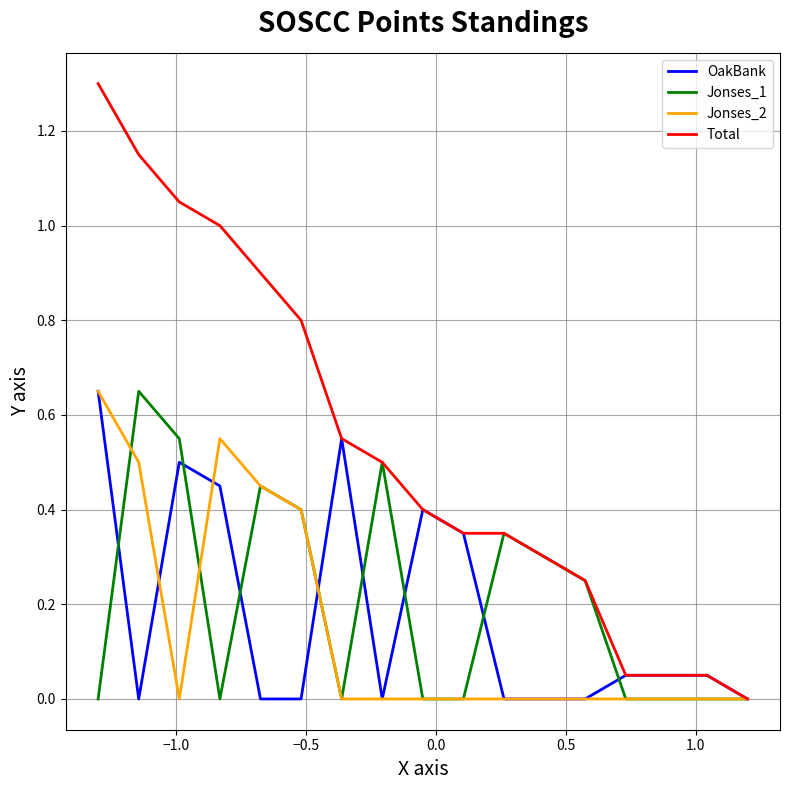

Does the chart display data point markers on the line(s)?

No